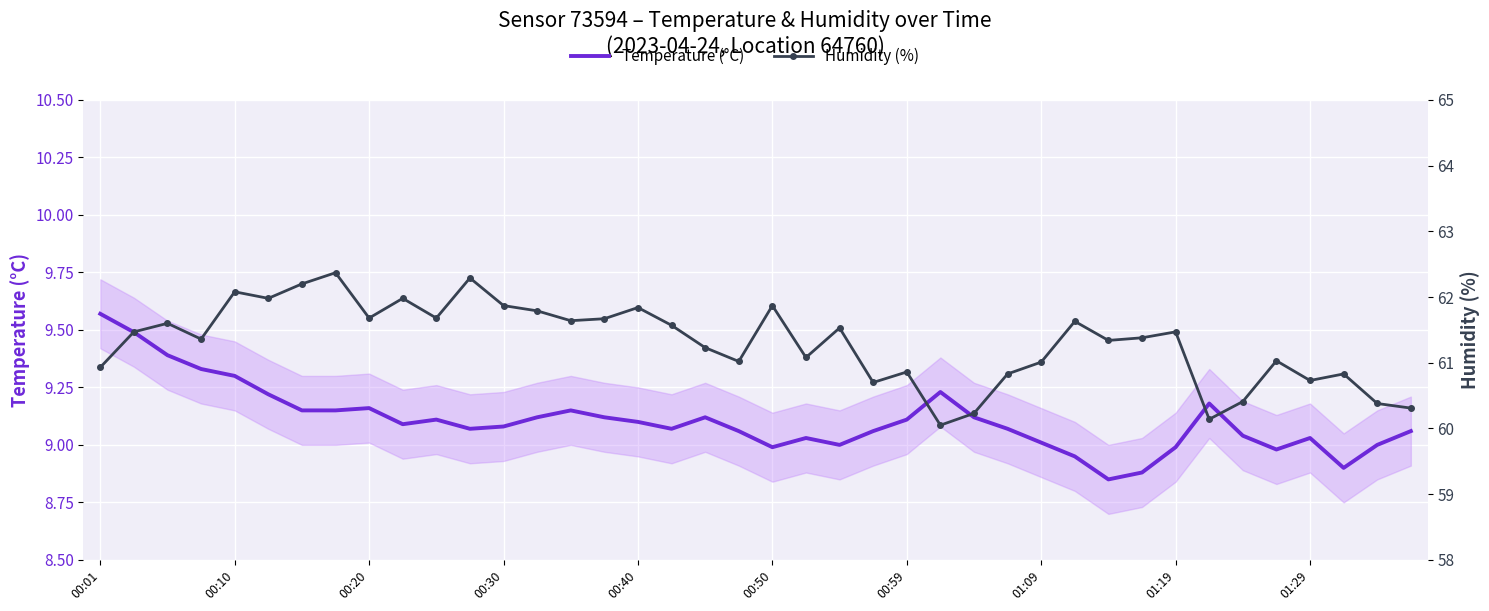

True or false: Temperature (°C) and Humidity (%) intersect in this chart.

False